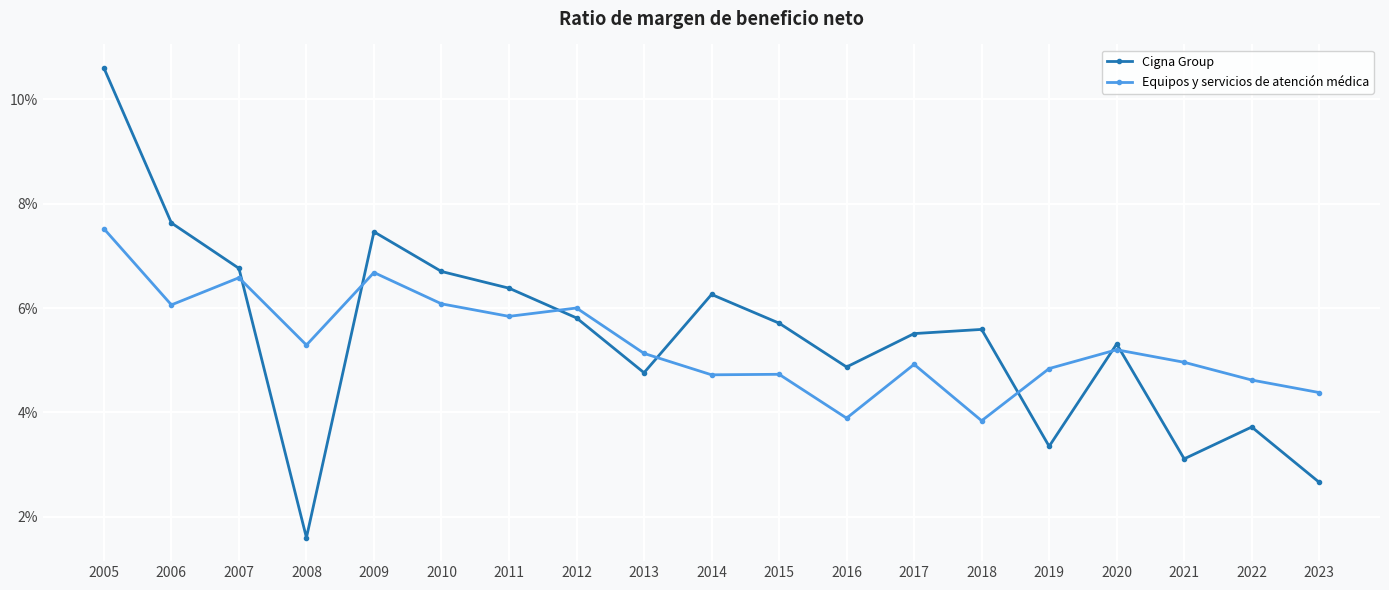

What is the average value of the Equipos y servicios de atención médica series?

0.1